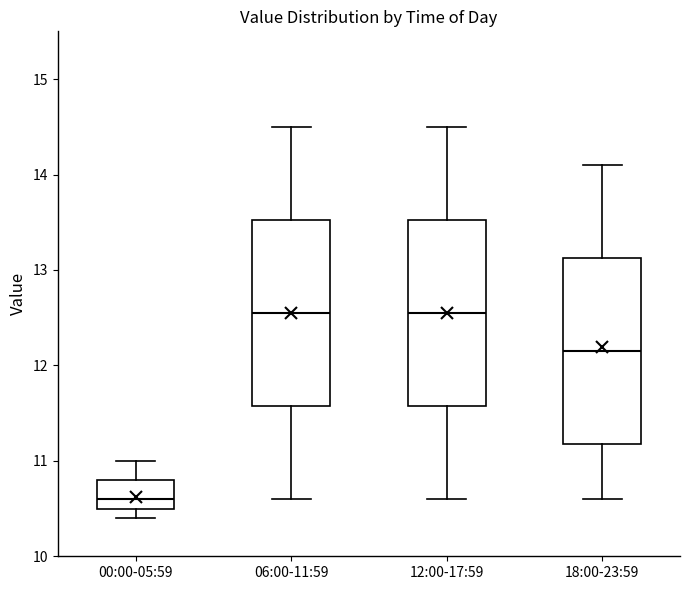

Reading left to right, transcribe this box plot: for each box, give where its median line is, the range the box spans, and where its two whiskers end, as read against the y-axis. The values are not printed on the chart, so give them approximately, as read against the axis.

00:00-05:59: median 10.6, box 10.5 to 10.8, whiskers 10.4 to 11.0
06:00-11:59: median 12.6, box 11.6 to 13.5, whiskers 10.6 to 14.5
12:00-17:59: median 12.6, box 11.6 to 13.5, whiskers 10.6 to 14.5
18:00-23:59: median 12.2, box 11.2 to 13.1, whiskers 10.6 to 14.1